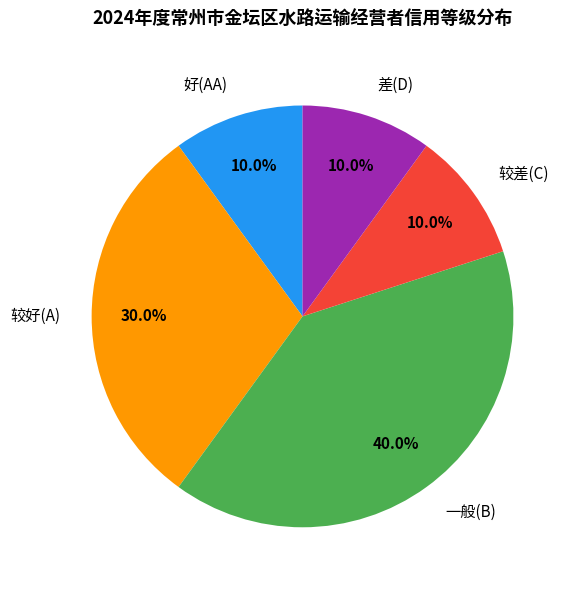

Is it true that 较差(C) is 1% of the pie?

False